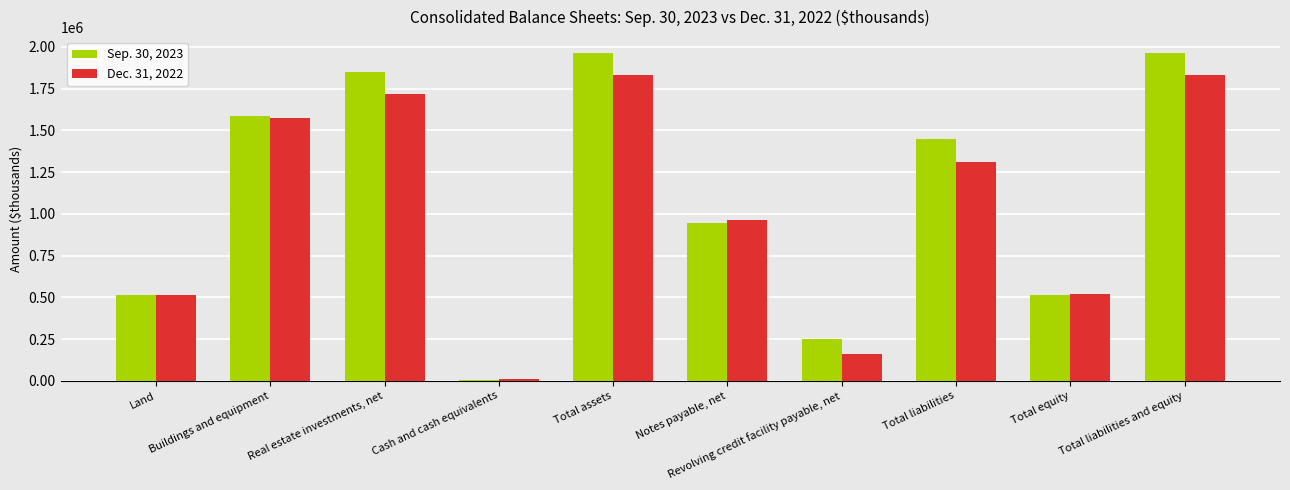

What is the smallest value displayed?

6586